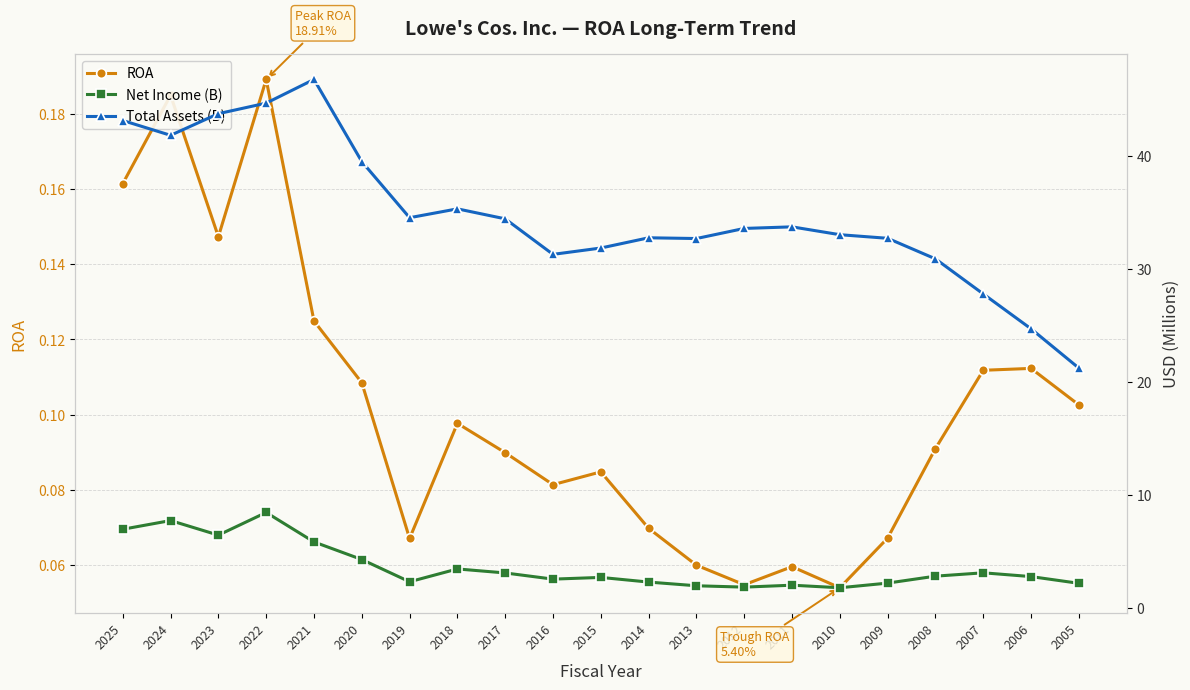

Which series has the largest total across all categories?

Total Assets (B)